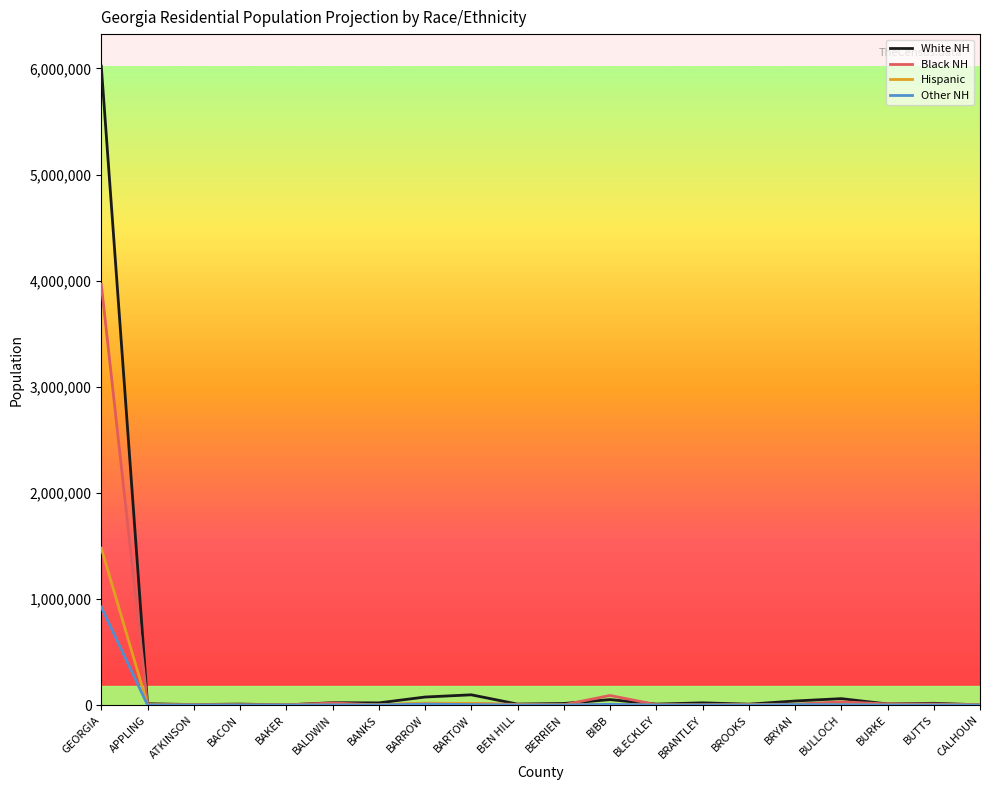

At which category is the sum across all series the highest?

GEORGIA